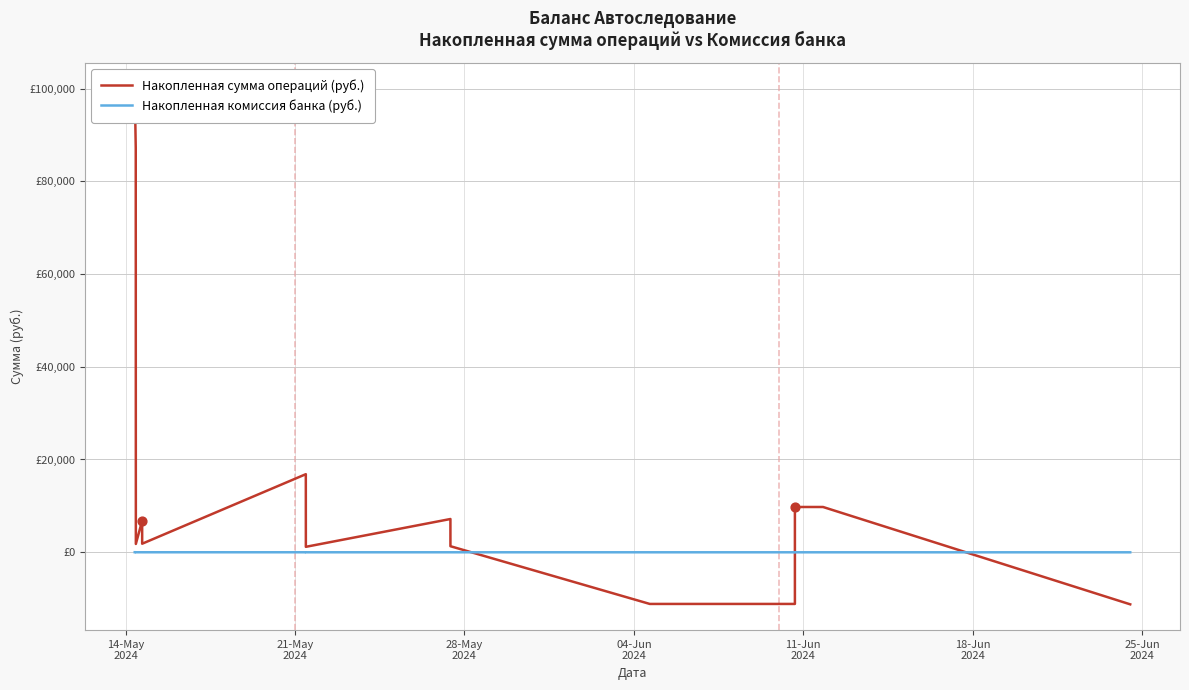

At how many categories does at least one series exceed 32856?

5